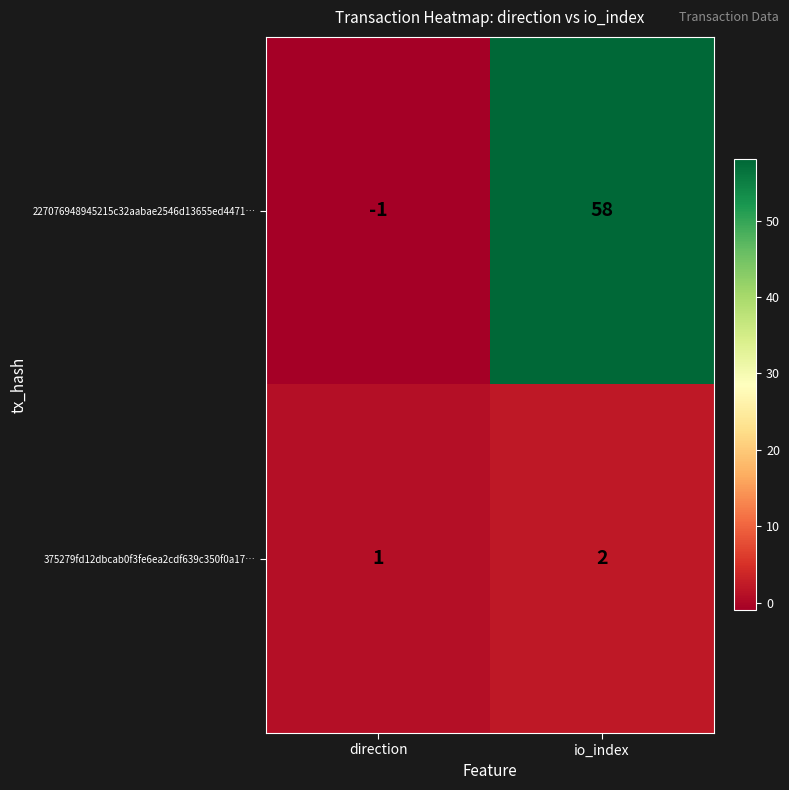

Which series has the largest total across all categories?

227076948945215c32aabae2546d13655ed4471…